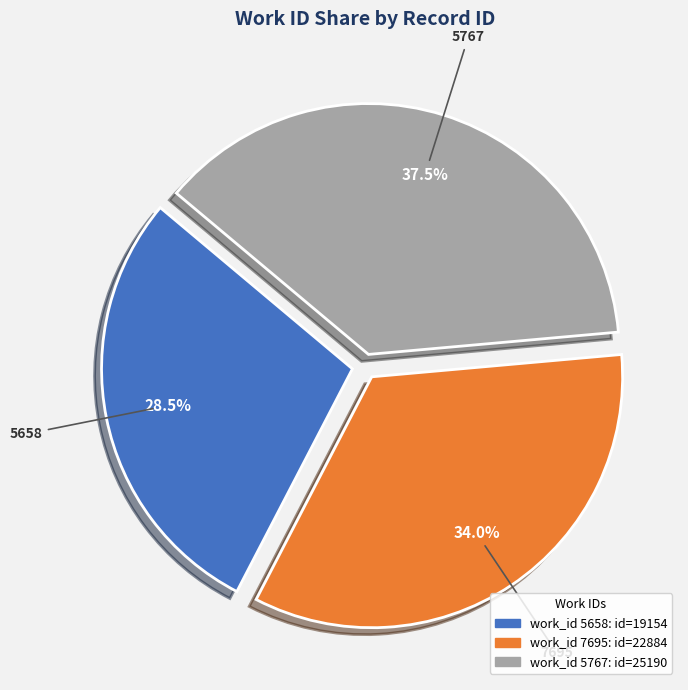

How many segments does this pie chart have?

3